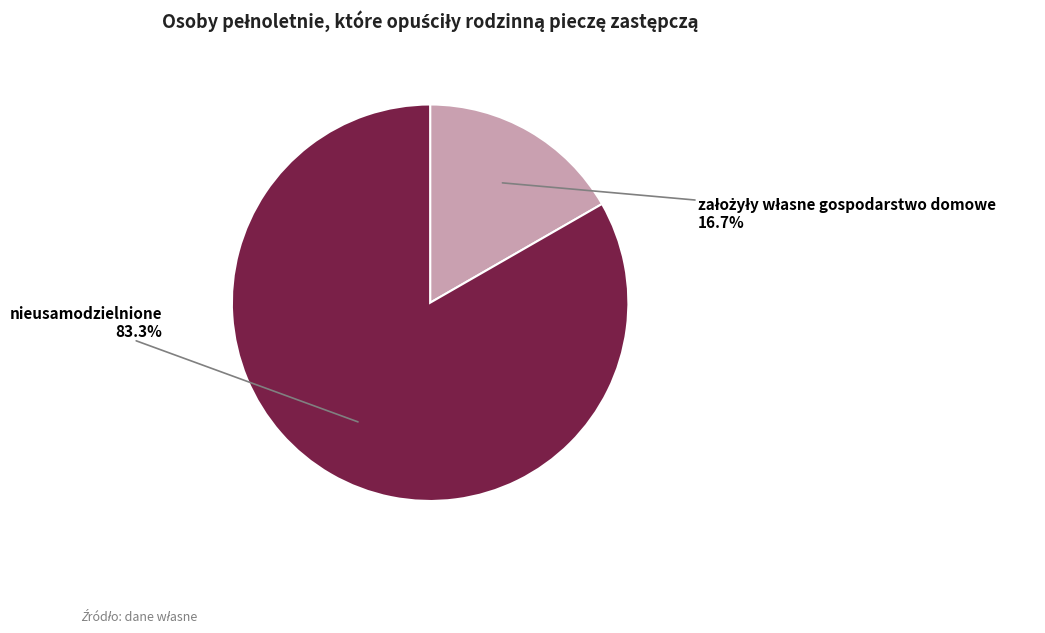

Does any single category account for the majority?

Yes